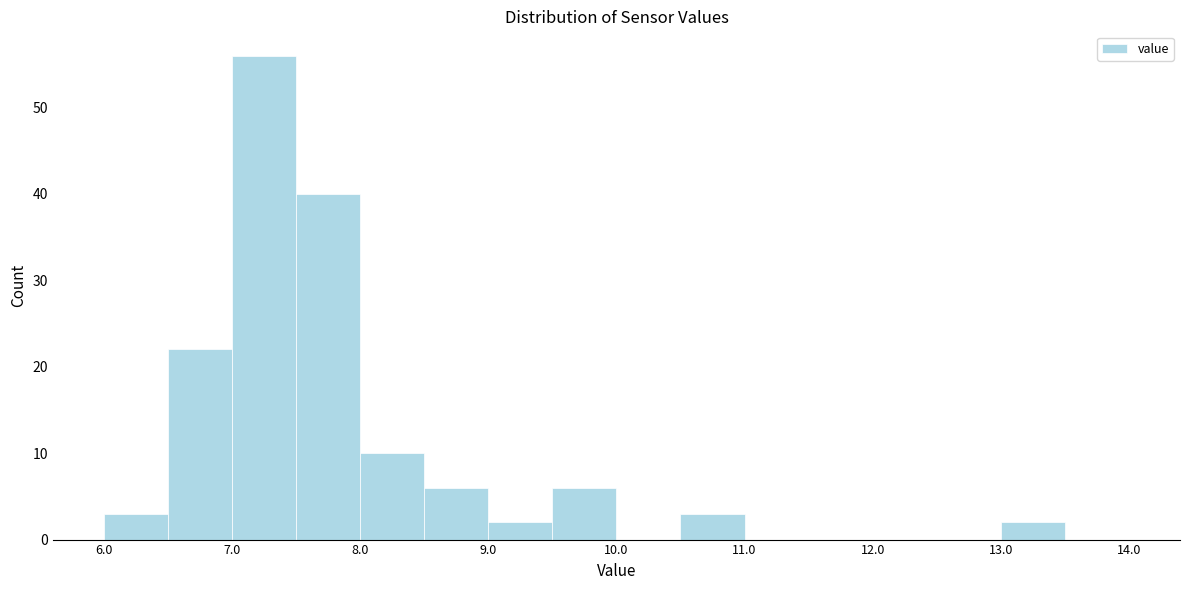

Reading left to right, transcribe this chart: for each bar, give the range it covers on the x-axis and its height. The values are not printed on the chart, so give them approximately, as read against the axis.

6.0 to 6.5: 3
6.5 to 7.0: 22
7.0 to 7.5: 56
7.5 to 8.0: 40
8.0 to 8.5: 10
8.5 to 9.0: 6
9.0 to 9.5: 2
9.5 to 10.0: 6
10.0 to 10.5: 0
10.5 to 11.0: 3
11.0 to 11.5: 0
11.5 to 12.0: 0
12.0 to 12.5: 0
12.5 to 13.0: 0
13.0 to 13.5: 2
13.5 to 14.0: 0